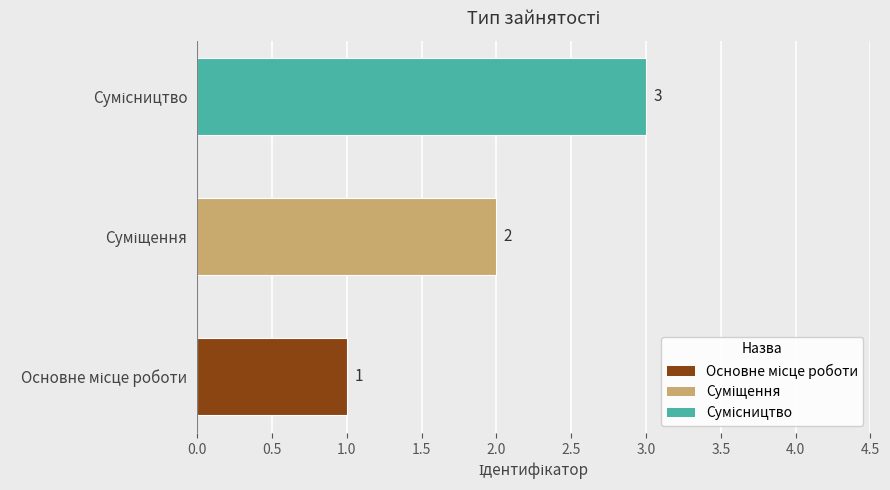

Reading left to right, extract all data points from this chart.

Основне місце роботи=1	Суміщення=2	Сумісництво=3